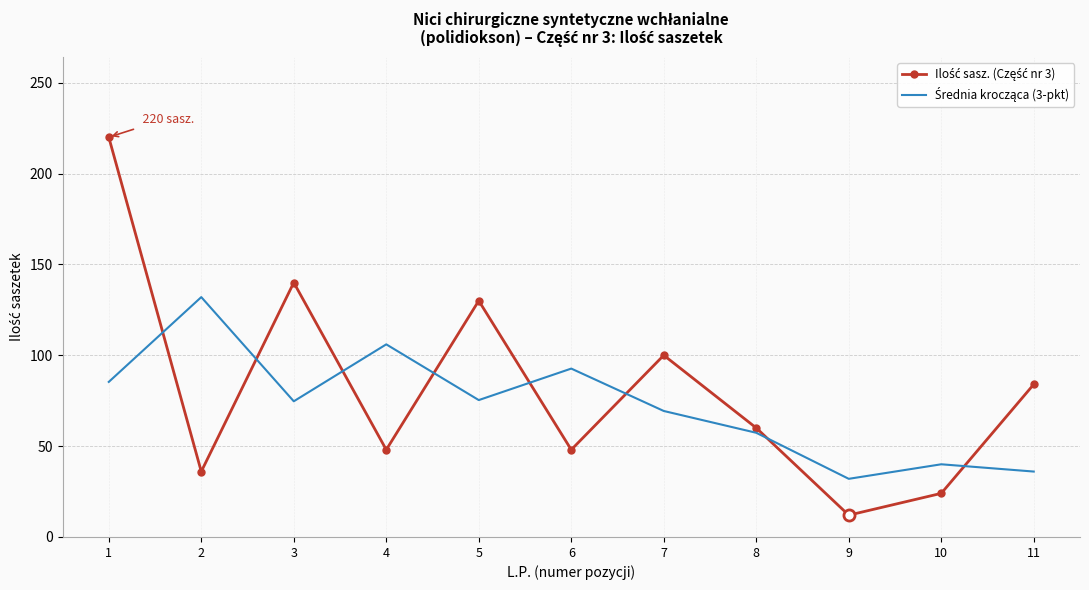

What is the spread (max minus min) of values at 9?

20.0